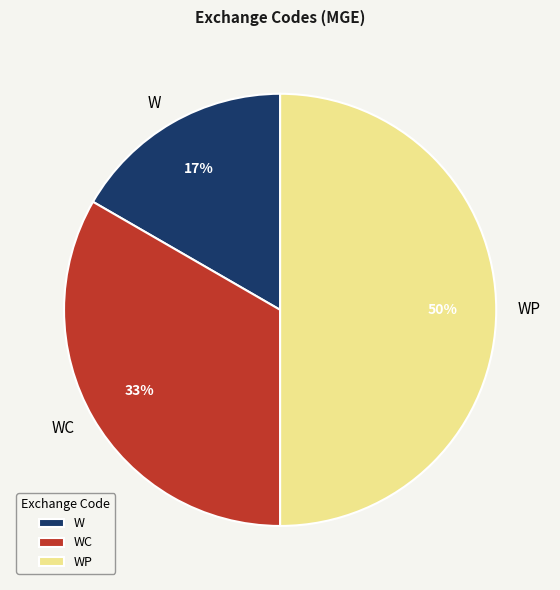

Between WC and W, which is larger?

WC